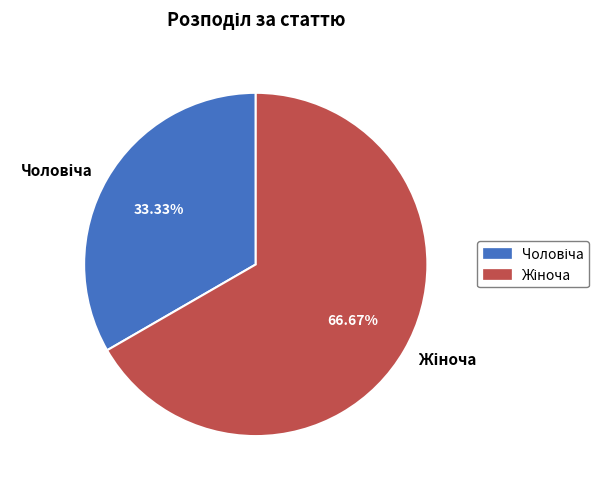

Does any single category account for the majority?

Yes